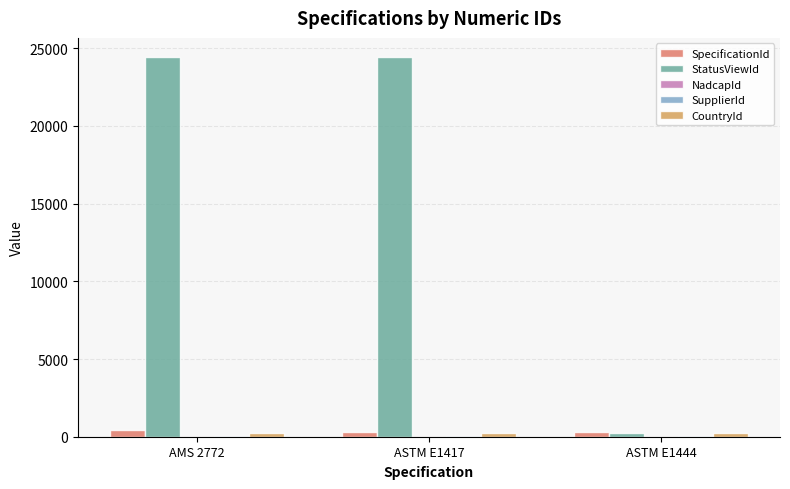

What is the sum of all SpecificationId values?

1071